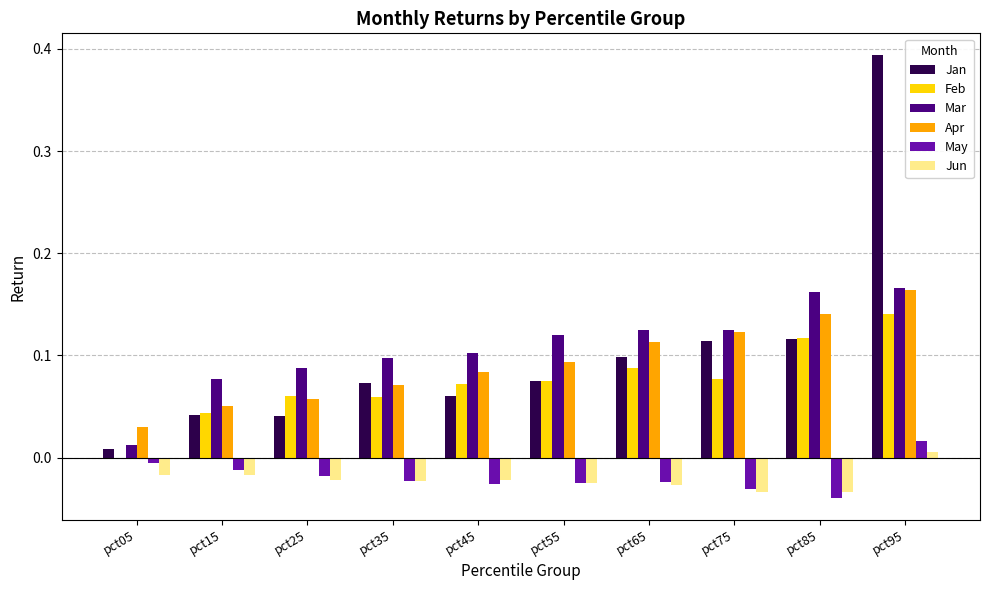

Which category has the highest value in the May series?

pct95